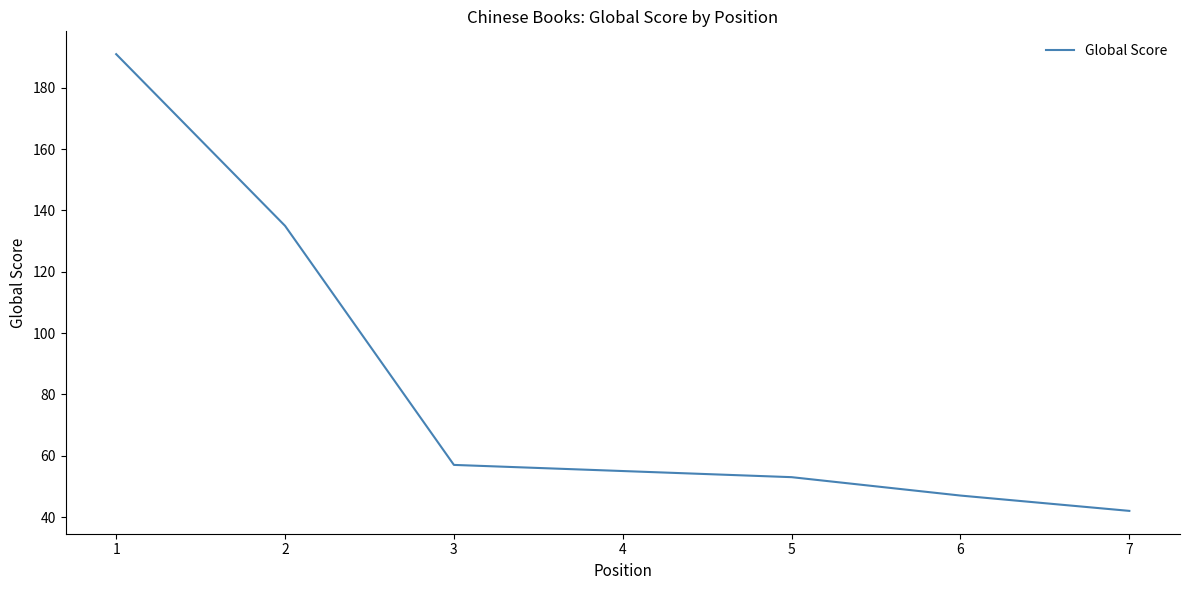

At which category does the chart reach its peak across all series?

1